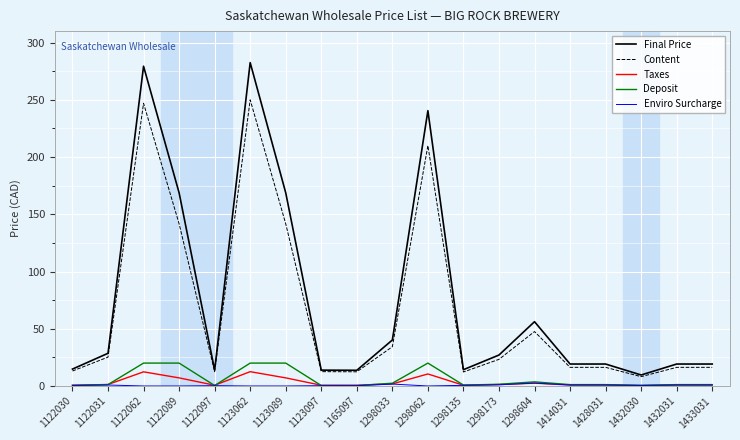

Which series has the largest total across all categories?

Final Price